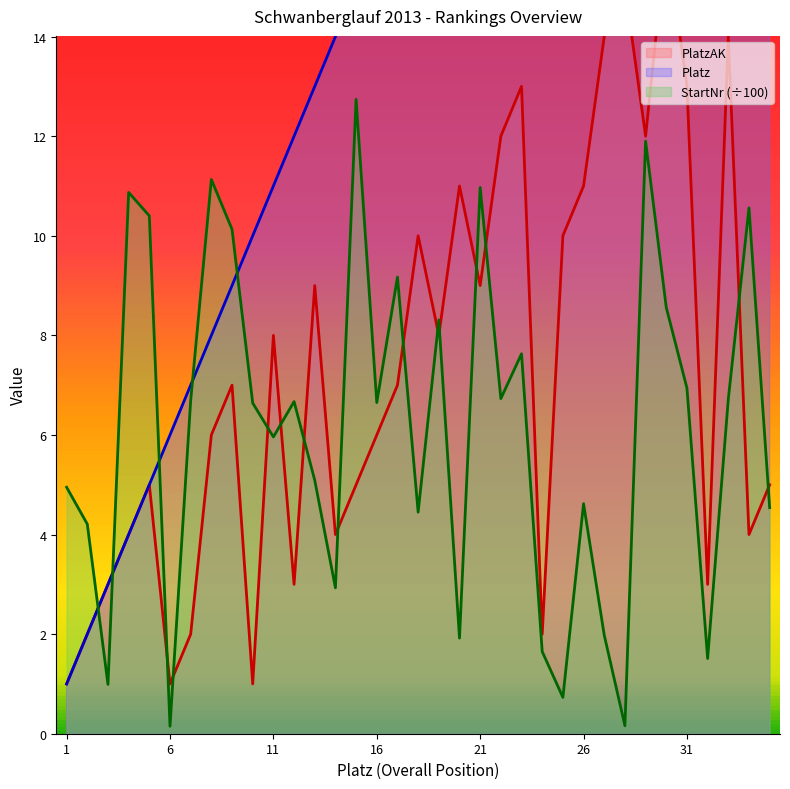

Is it true that StartNr equals 2.6 at 33?

False